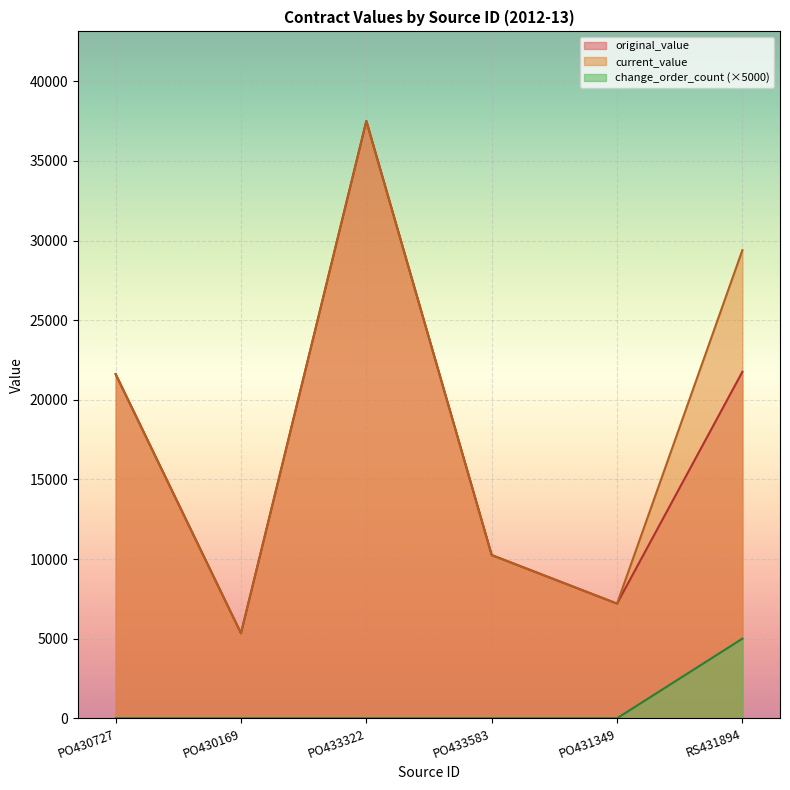

What are all the series names shown in the legend?

original_value, current_value, change_order_count (×5000)